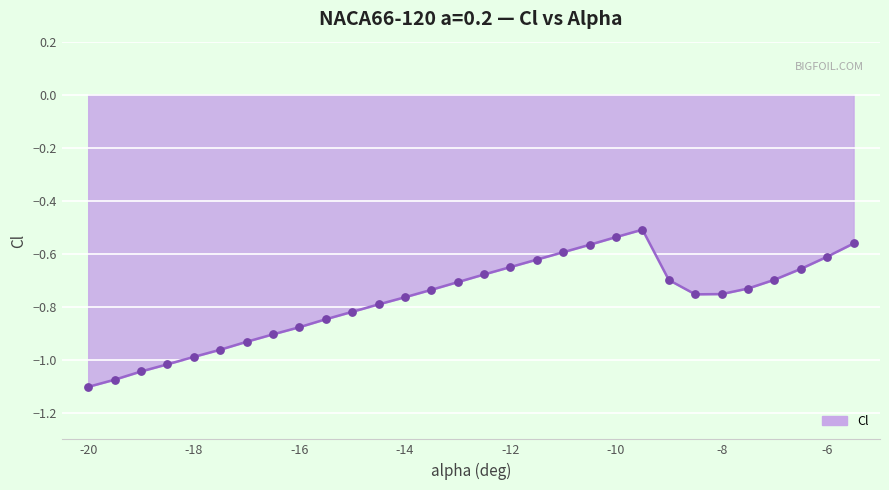

What is the difference between the maximum and minimum values?

0.6